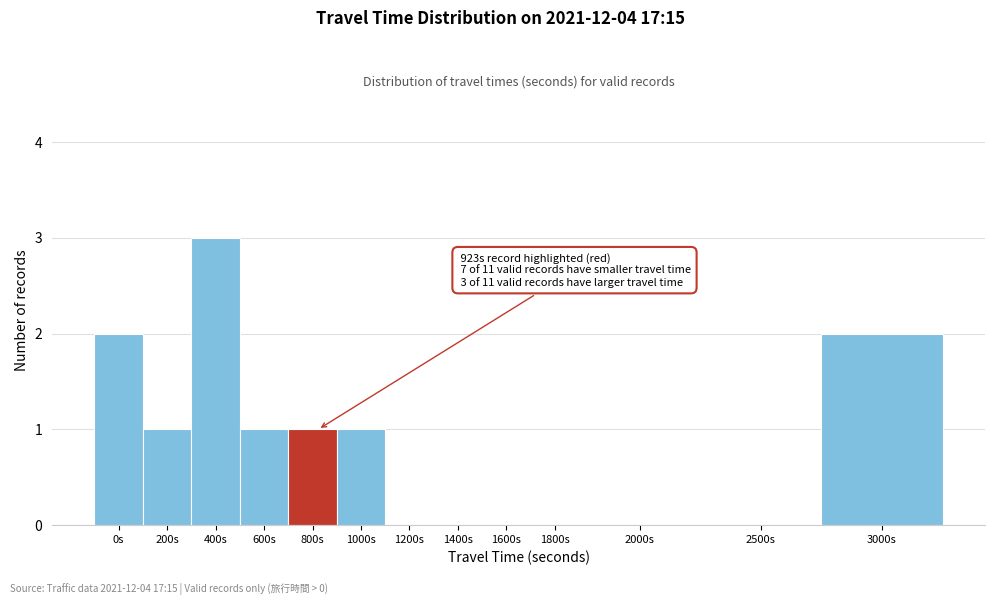

Reading right to left, extract all data points from this chart.

3000s=2	2500s=0	2000s=0	1800s=0	1600s=0	1400s=0	1200s=0	1000s=1	800s=1	600s=1	400s=3	200s=1	0s=2